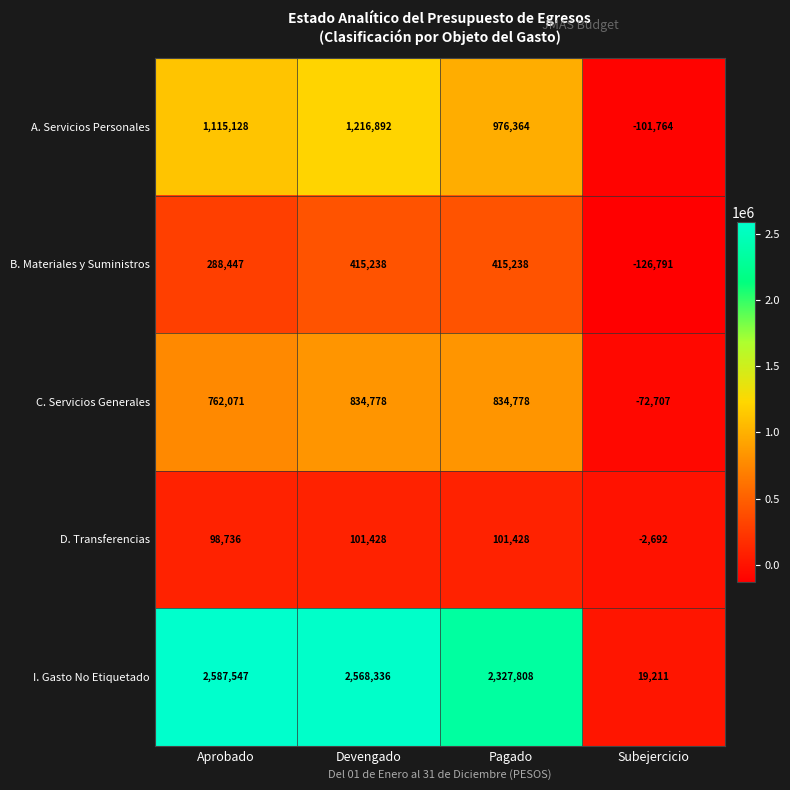

What is the spread (max minus min) of values at Pagado?

2226380